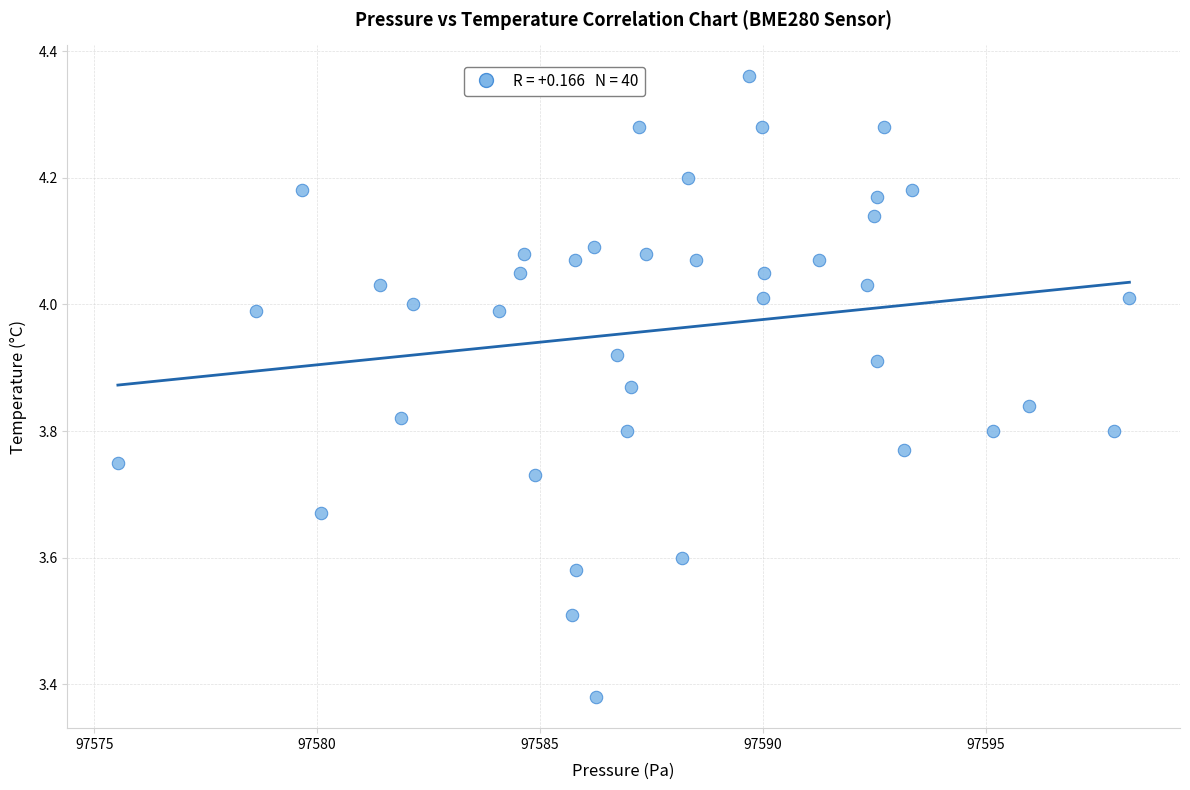

What is the range of X values (max minus min)?

22.7